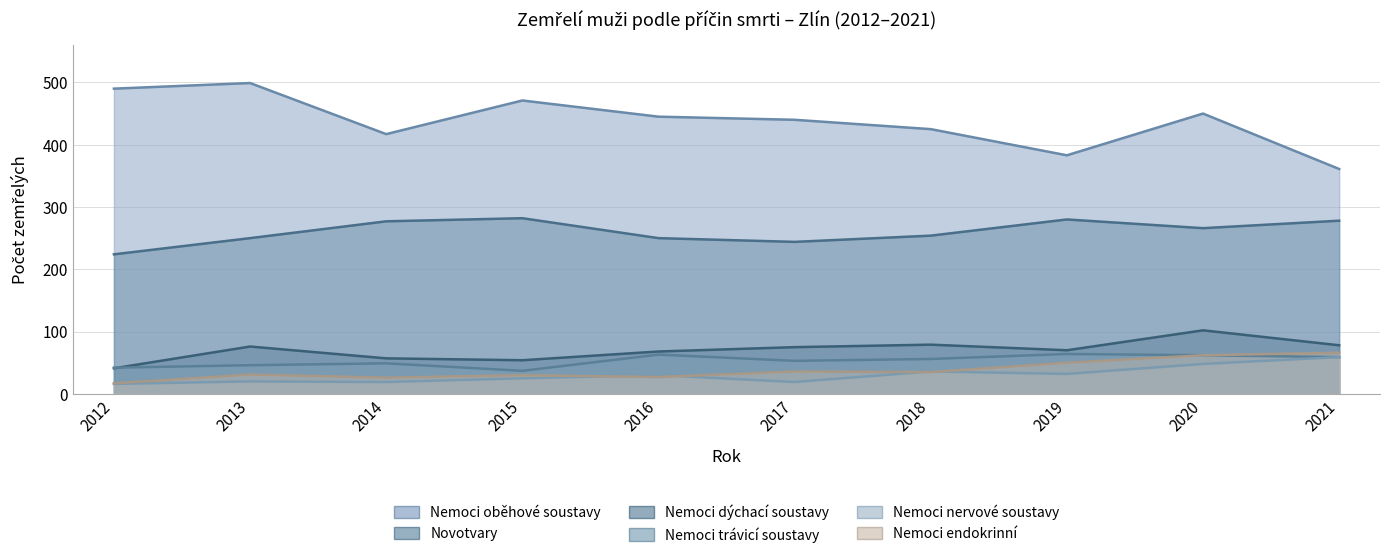

At which category is the sum across all series the highest?

2020